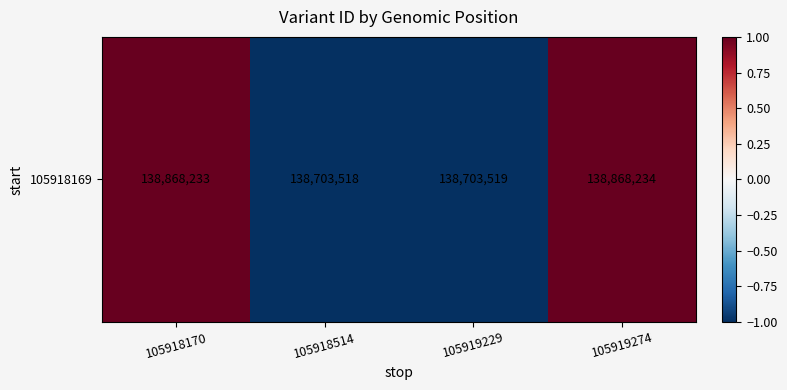

Reading left to right, what are all the values shown in this chart?

105918170=1.0	105918514=-1.0	105919229=-1.0	105919274=1.0